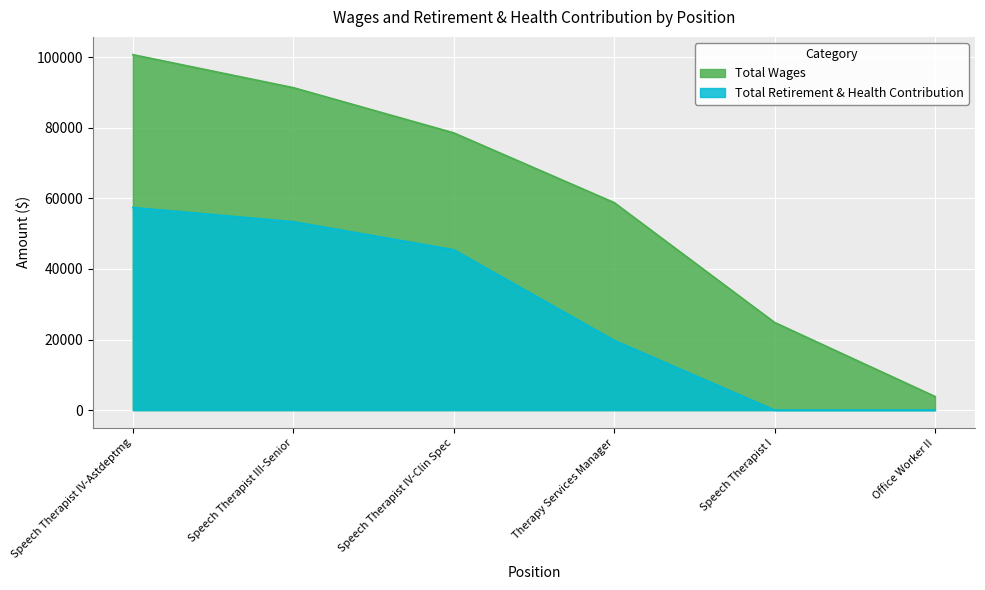

Which has a higher value, Speech Therapist IV-Clin Spec or Office Worker II?

Speech Therapist IV-Clin Spec